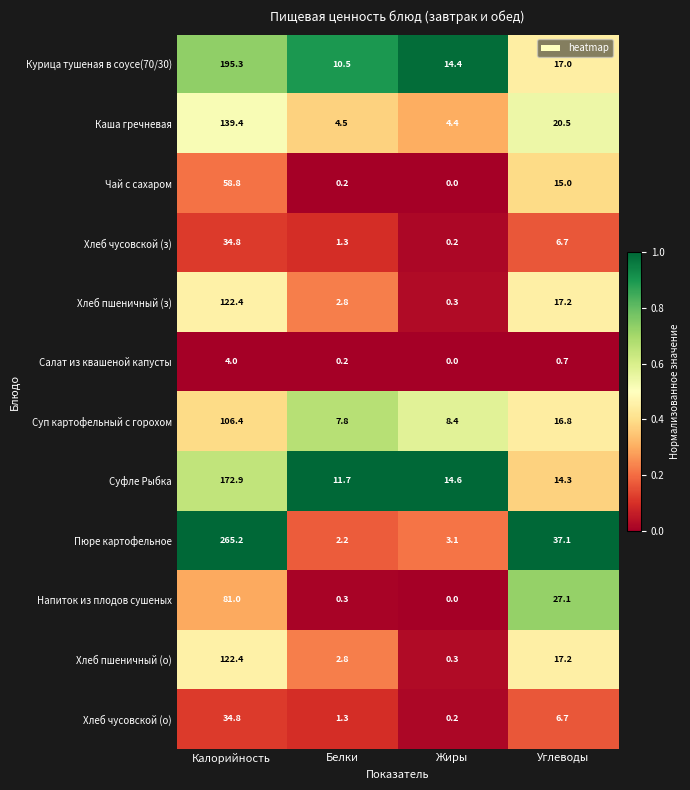

Which series has the largest range (max minus min)?

Пюре картофельное